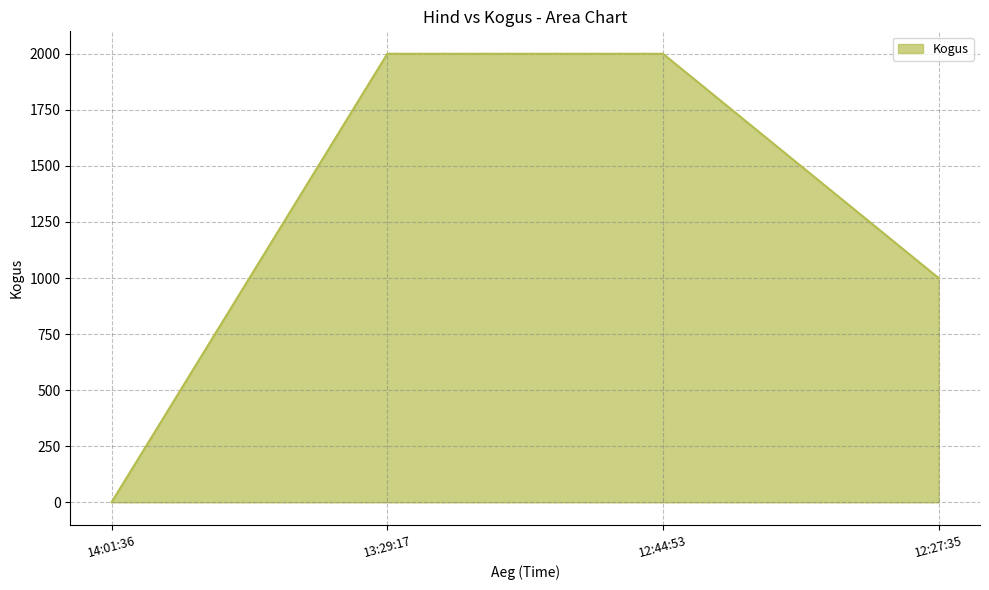

Count the values in the range 1000 to 2000.

3